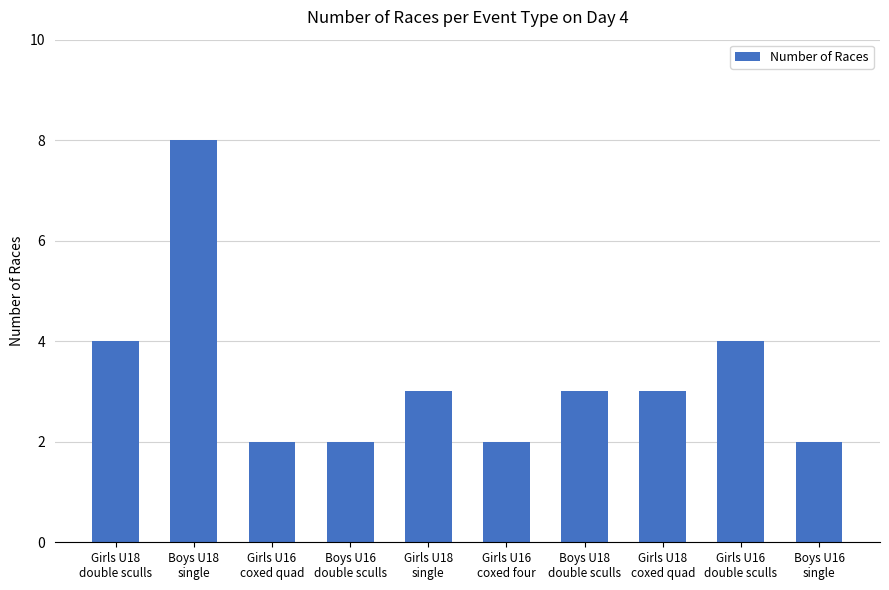

What is the difference between the second highest and minimum values?

2